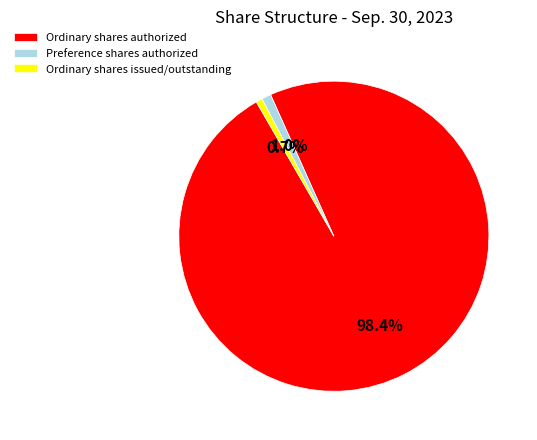

What is the ratio of the value at Ordinary shares authorized to the value at Ordinary shares issued/outstanding?

149.7